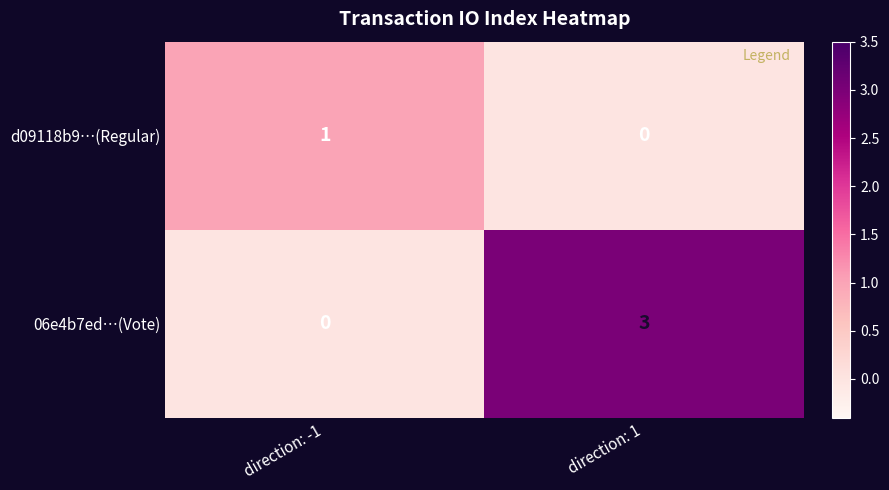

At direction: -1, list the series in order from smallest to largest.

06e4b7ed…(Vote), d09118b9…(Regular)